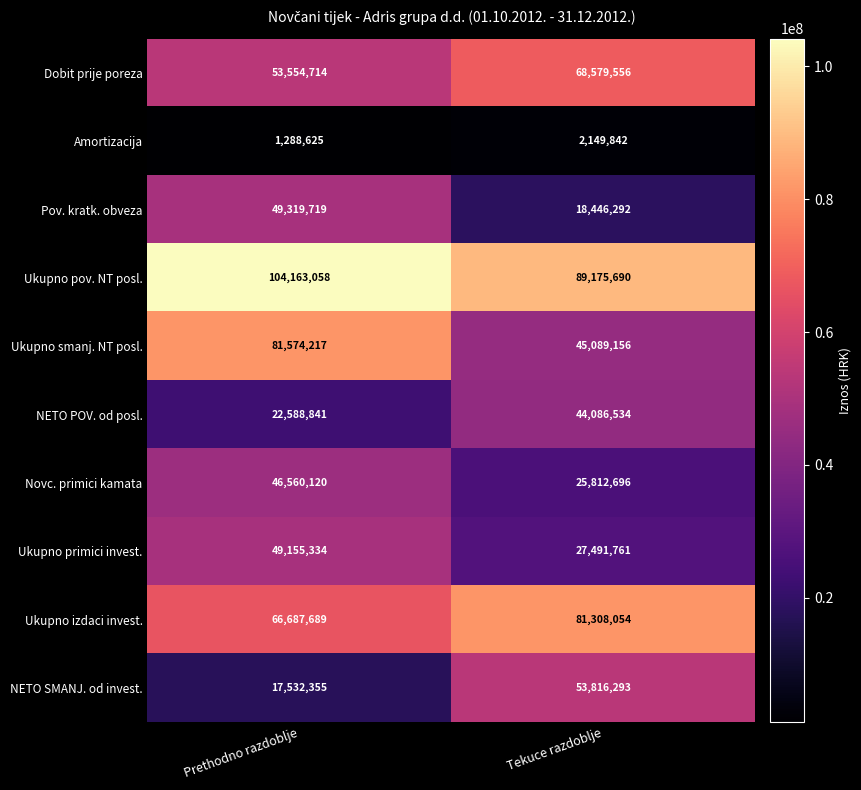

The value of Ukupno pov. NT posl. at Prethodno razdoblje is 172904650. True or false?

False